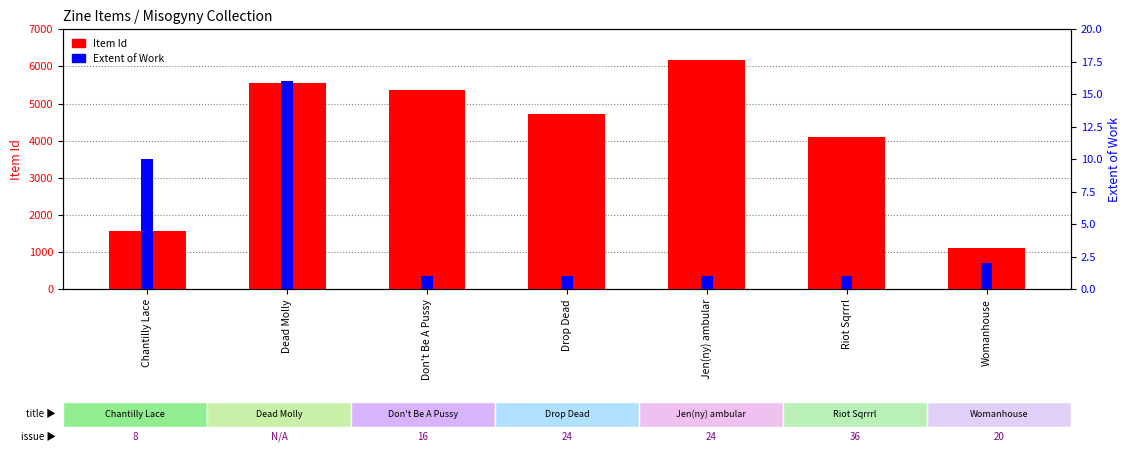

What position from the left is Don't Be A Pussy?

3